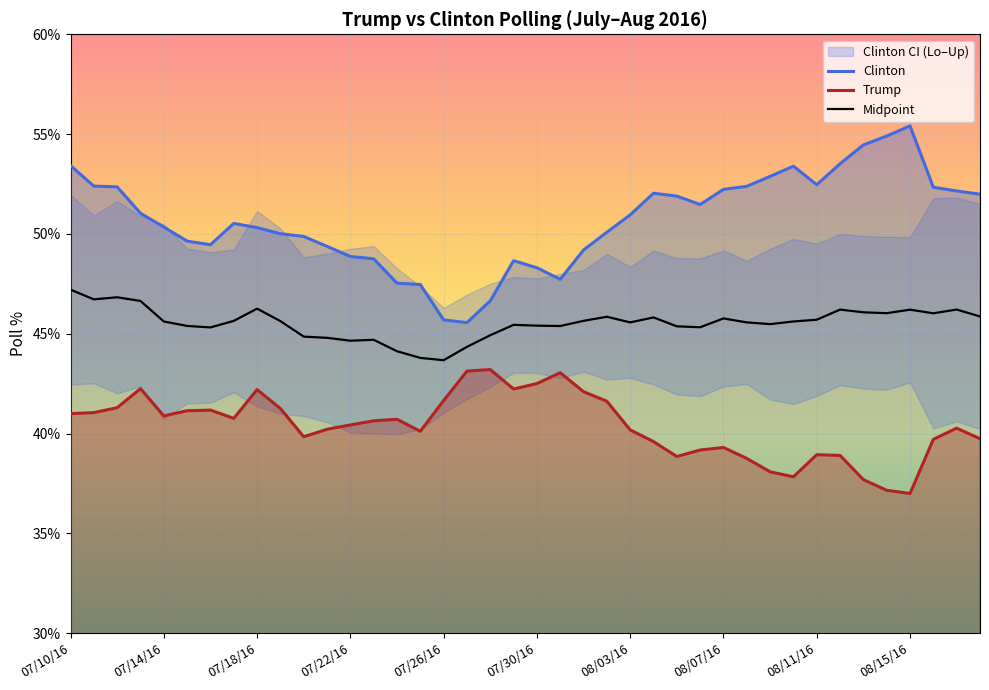

The Trump series shows 54.0 at 34. True or false?

False